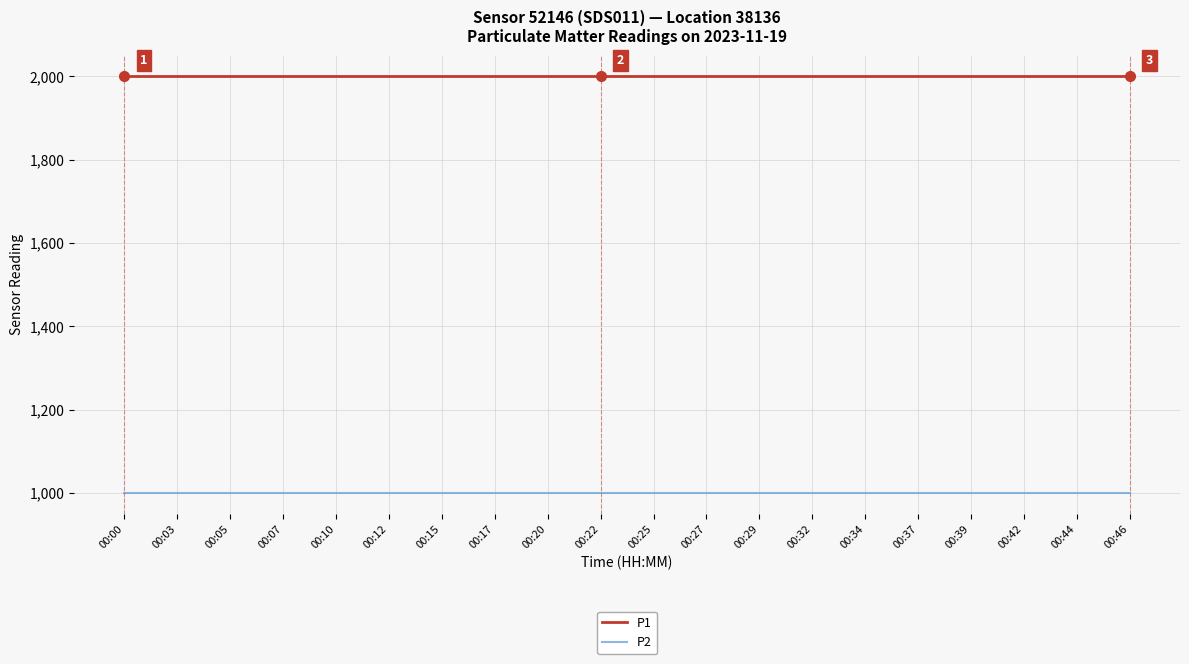

Which series has the largest total across all categories?

P1